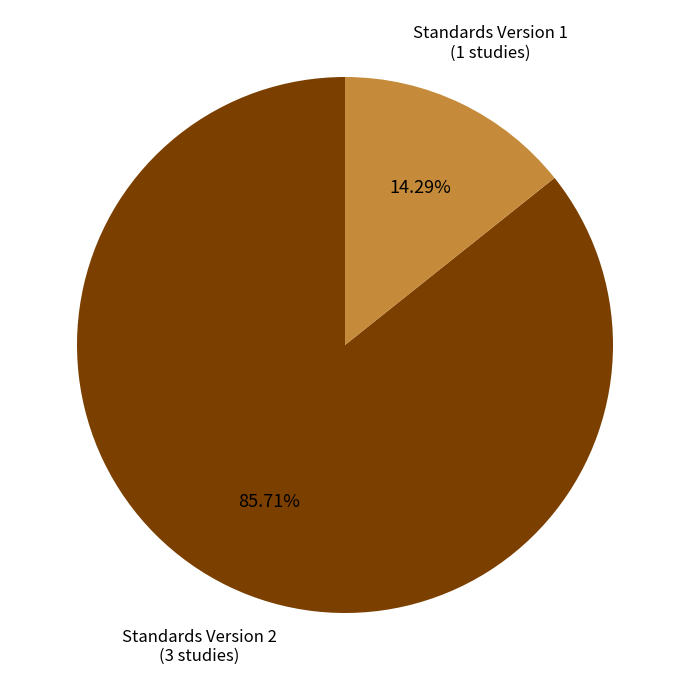

Does any single category account for the majority?

Yes